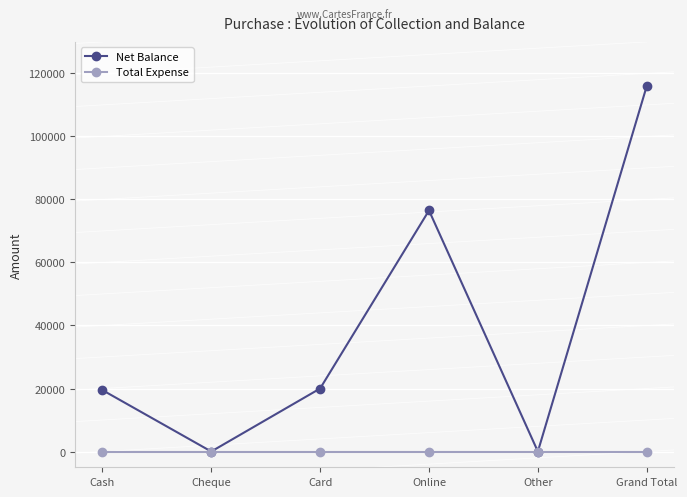

Where is the first local maximum for Net Balance?

Online